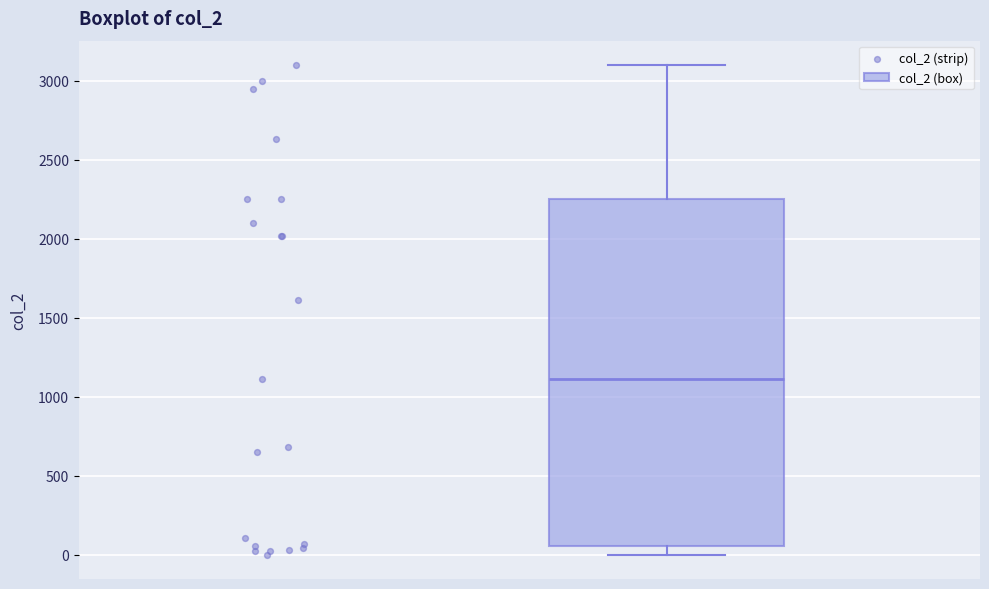

Where does the lower whisker of the box end on the y-axis? The values are not printed on the chart, so give them approximately, as read against the axis.

0